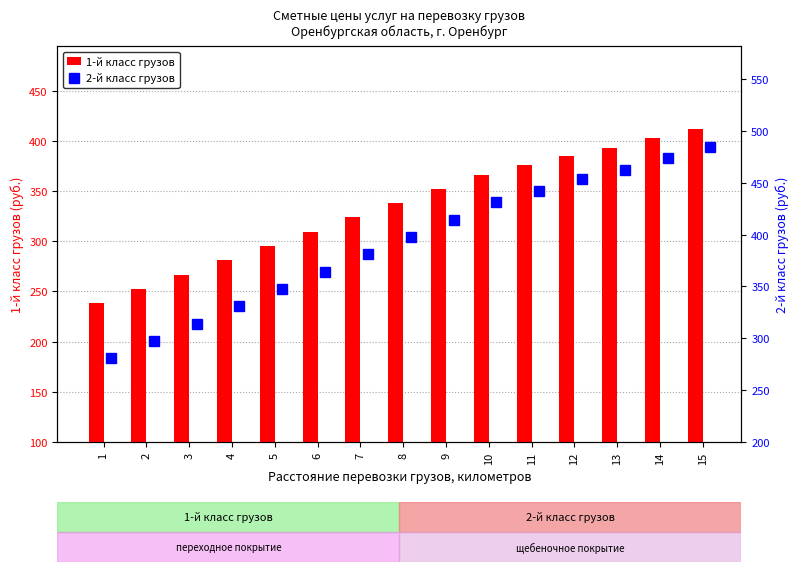

At how many categories does at least one series exceed 469?

2